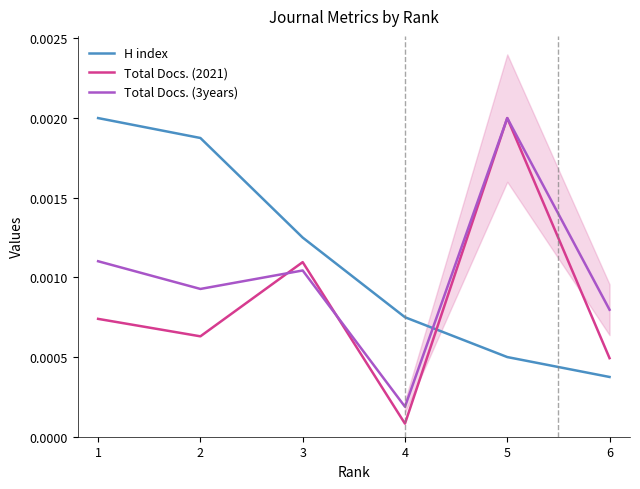

True or false: Total Docs. (3years) has more than 1 interior local peaks.

True